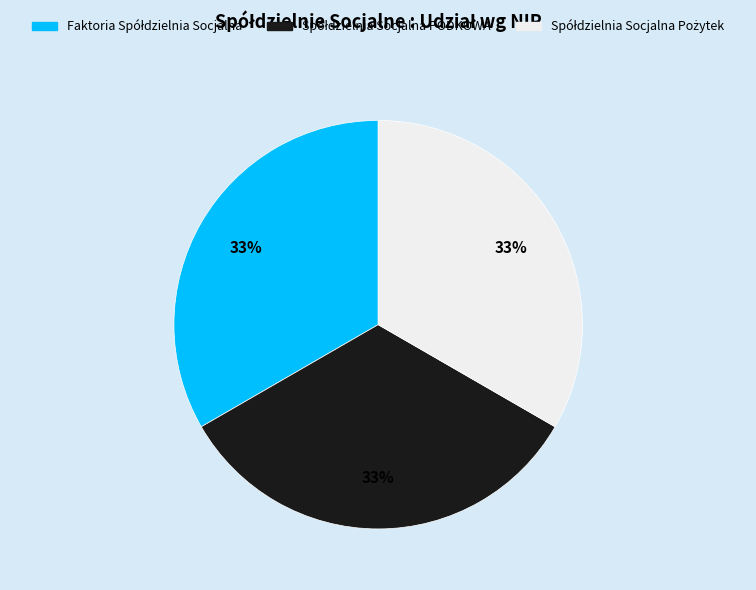

To the nearest percent, what is the average slice percentage?

33%